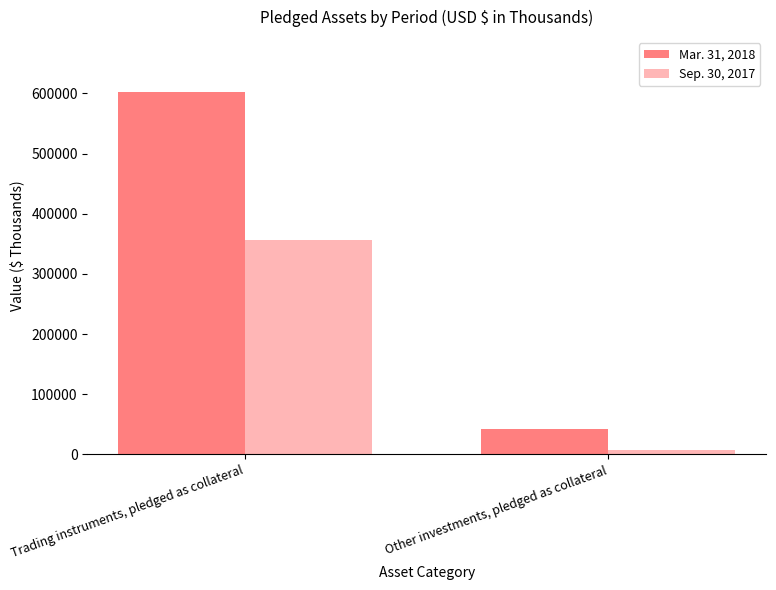

What is the value of the Mar. 31, 2018 bar at the 2nd from the left?

41629